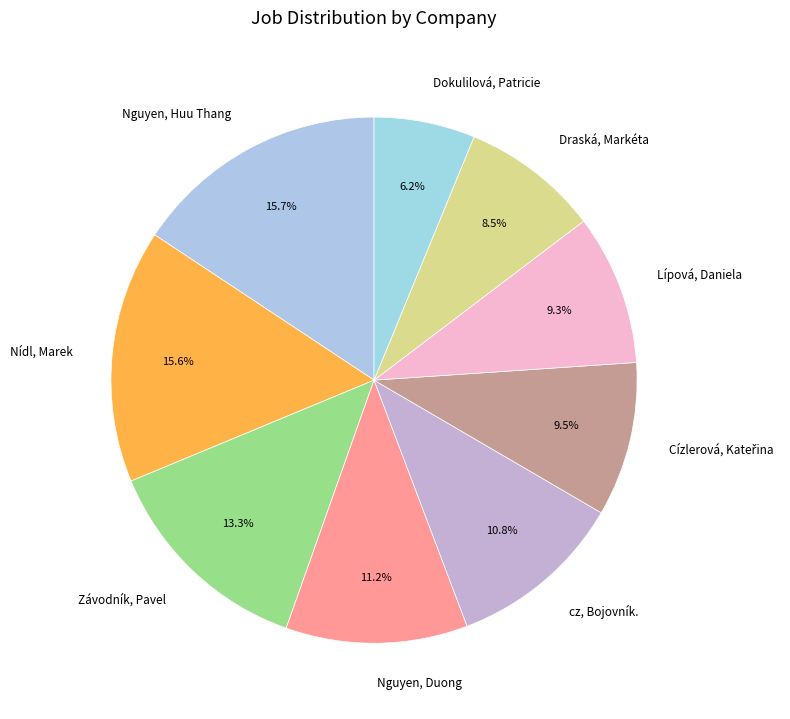

What portion of the pie excludes Draská, Markéta?

91.5%